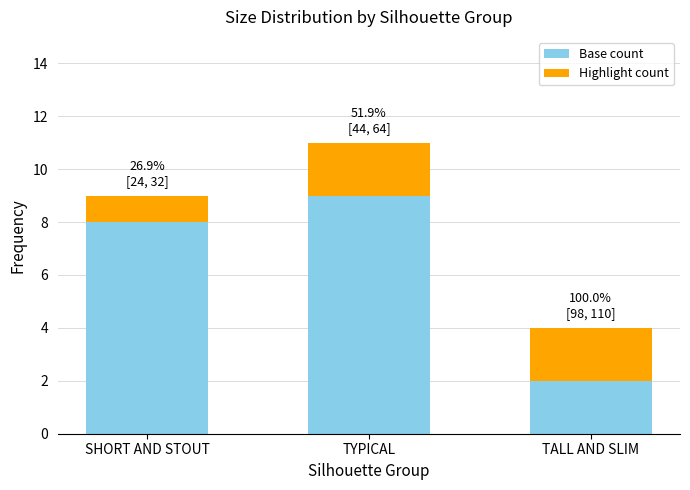

Reading left to right, transcribe the values for Base count.

8	9	2